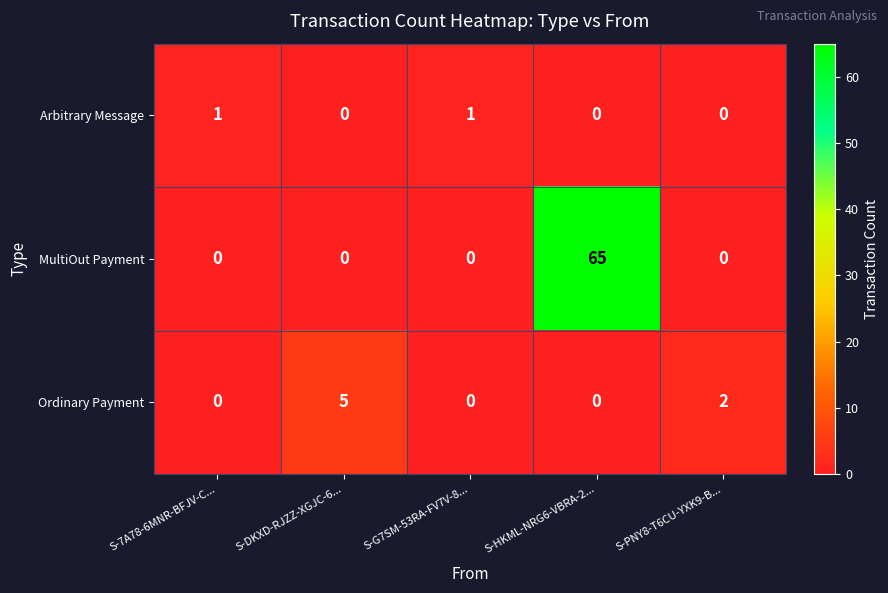

What is the total value across all series at S-PNY8-T6CU-YXK9-B...?

2